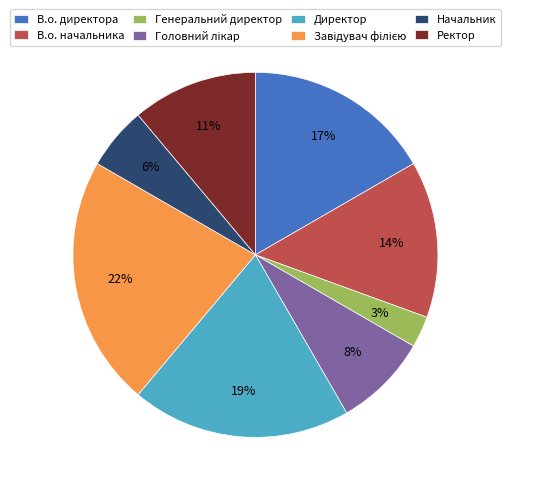

Does В.о. начальника account for over 50% of the chart?

No